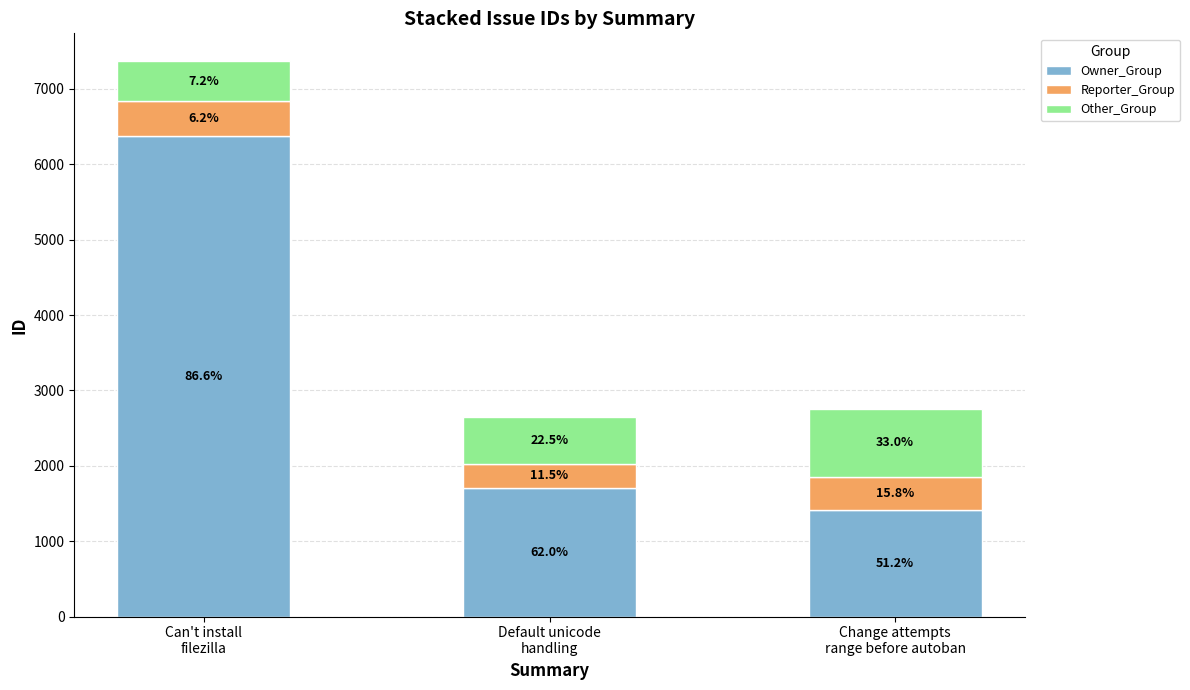

Does the chart contain stacked bars?

Yes